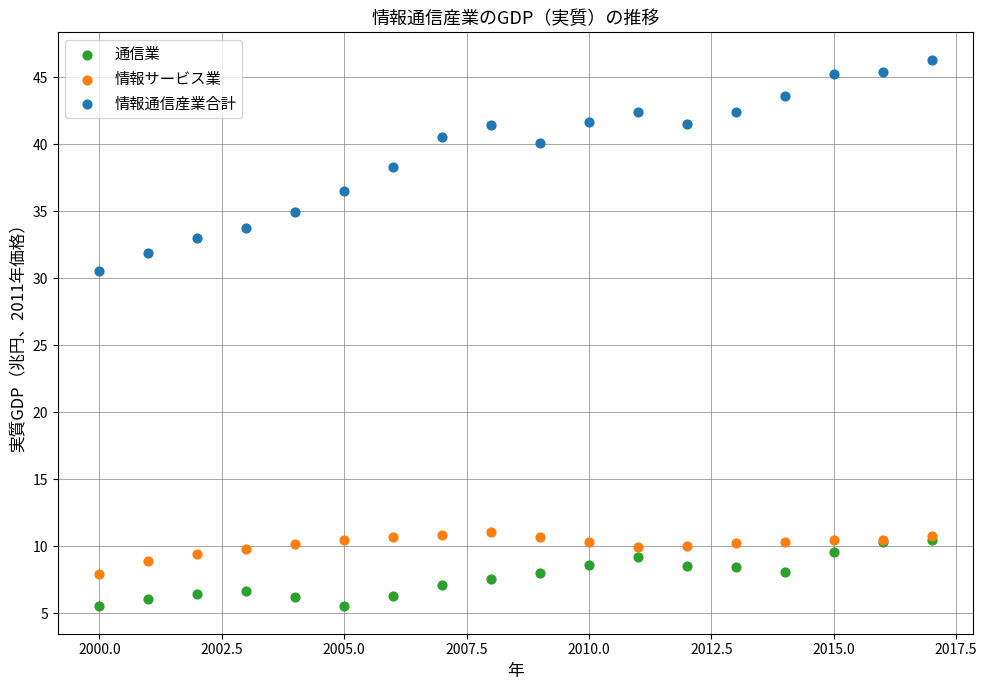

What are all the series names shown in the legend?

通信業, 情報サービス業, 情報通信産業合計